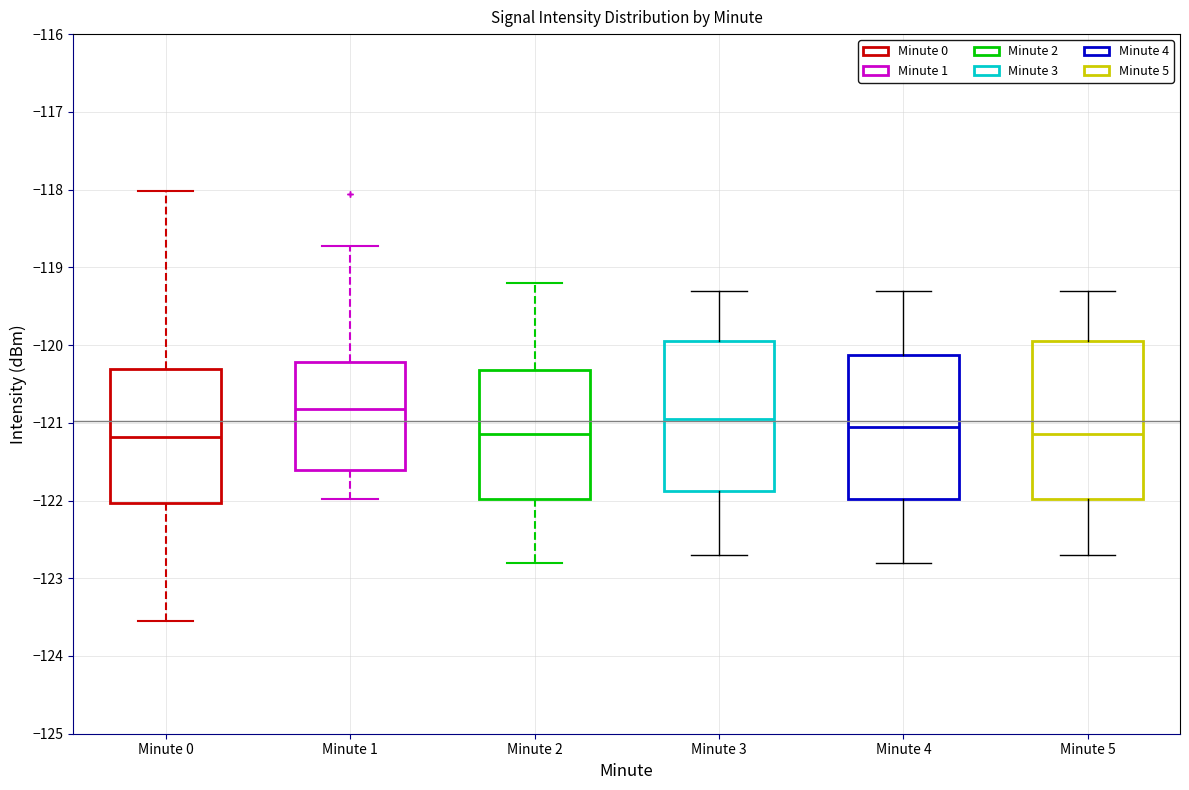

Where does the lower whisker of the box for Minute 0 end on the y-axis? The values are not printed on the chart, so give them approximately, as read against the axis.

-123.5